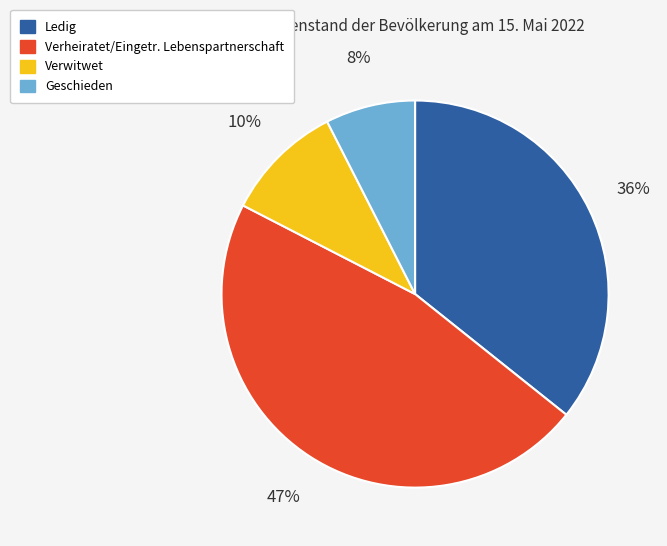

Does Ledig account for over 50% of the chart?

No